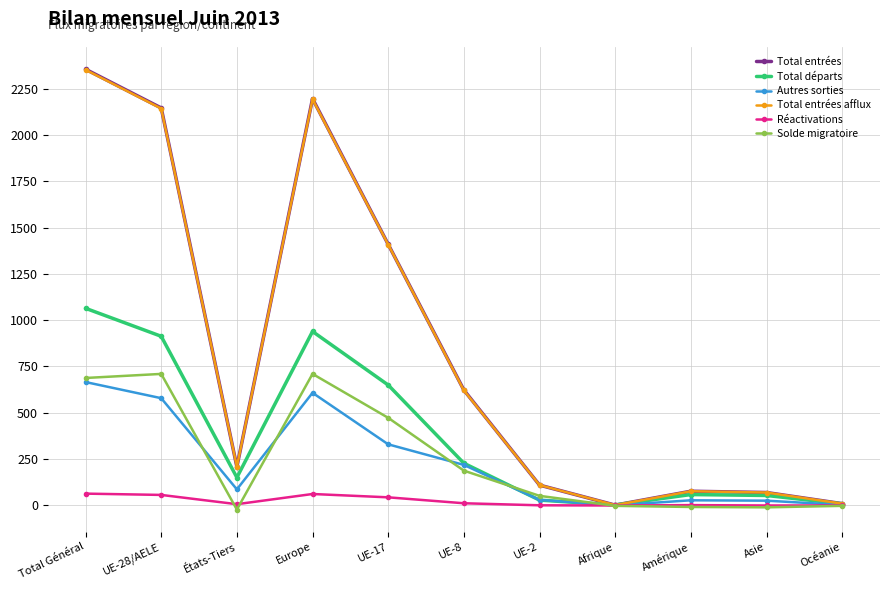

What is the value of the Autres sorties point at the 1st from the left?

666